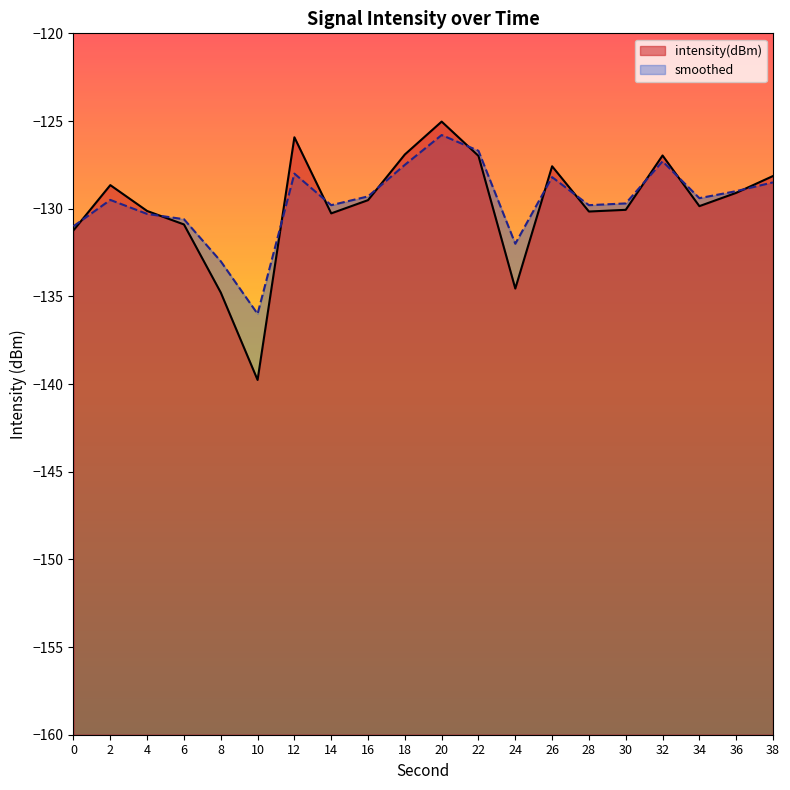

How many categories are shown in the chart?

20